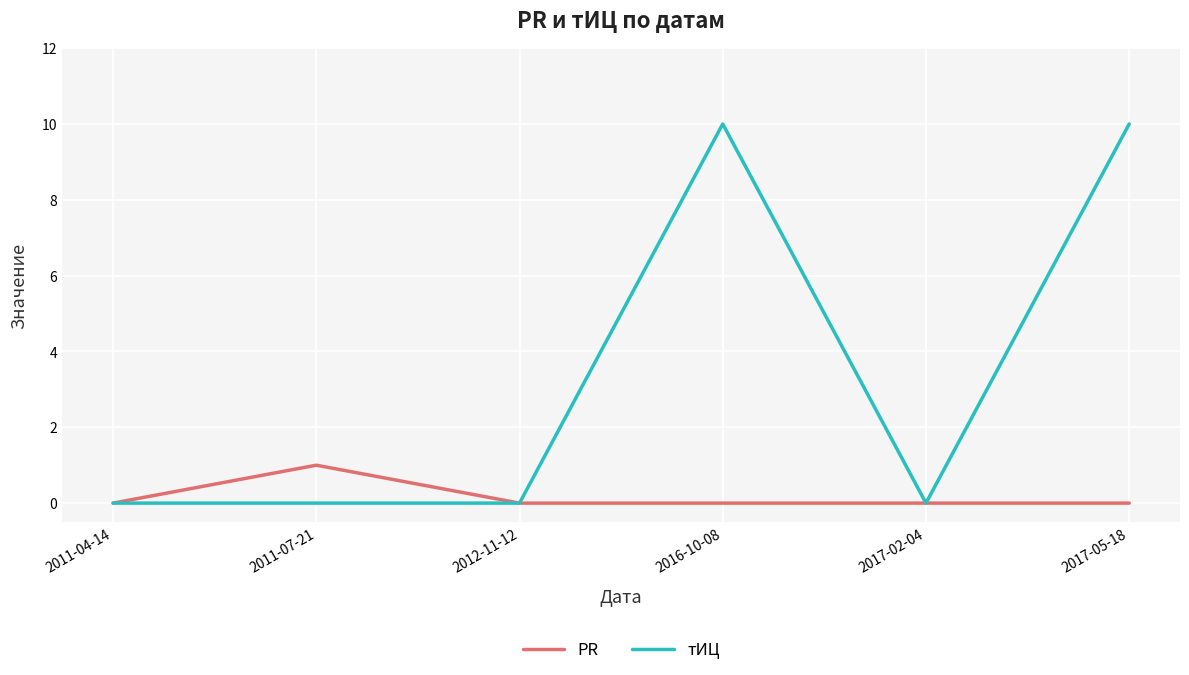

How many lines are shown in the chart?

2